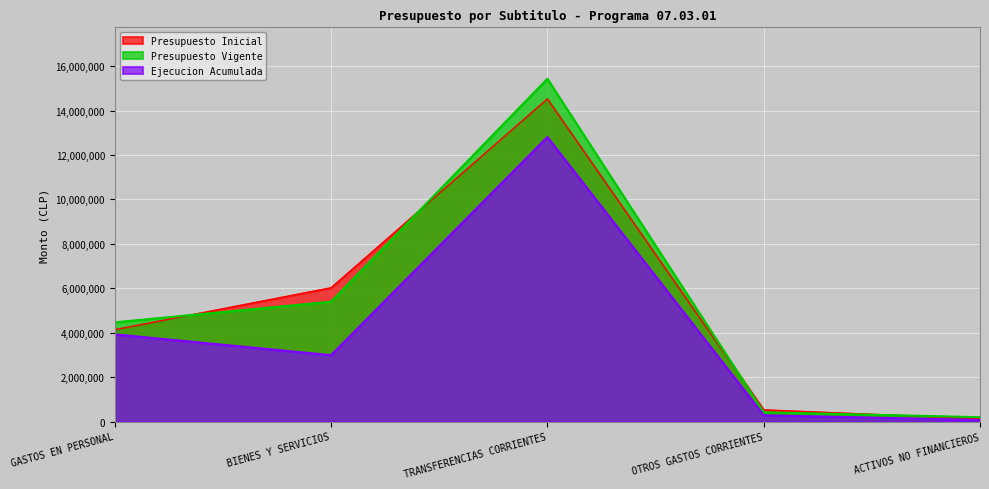

At which label does Ejecucion Acumulada first exceed 2990992?

GASTOS EN PERSONAL